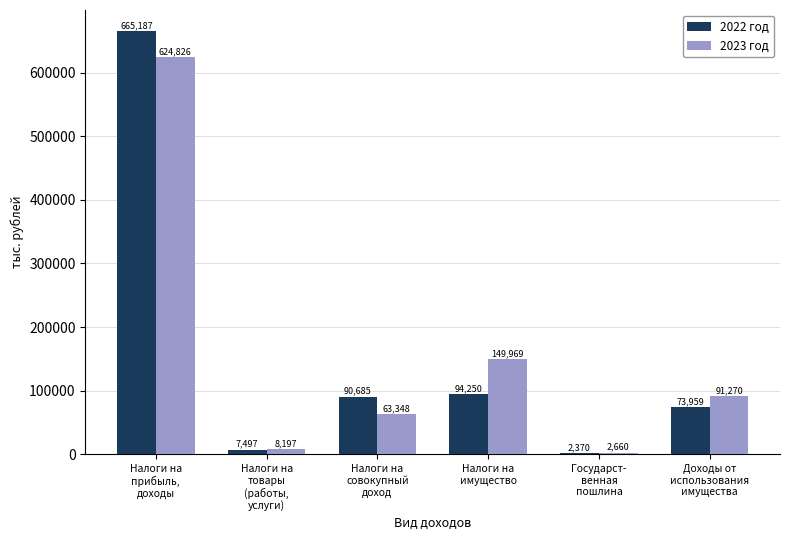

What is the difference between the second highest and second lowest values in the 2023 год series?

141772.0